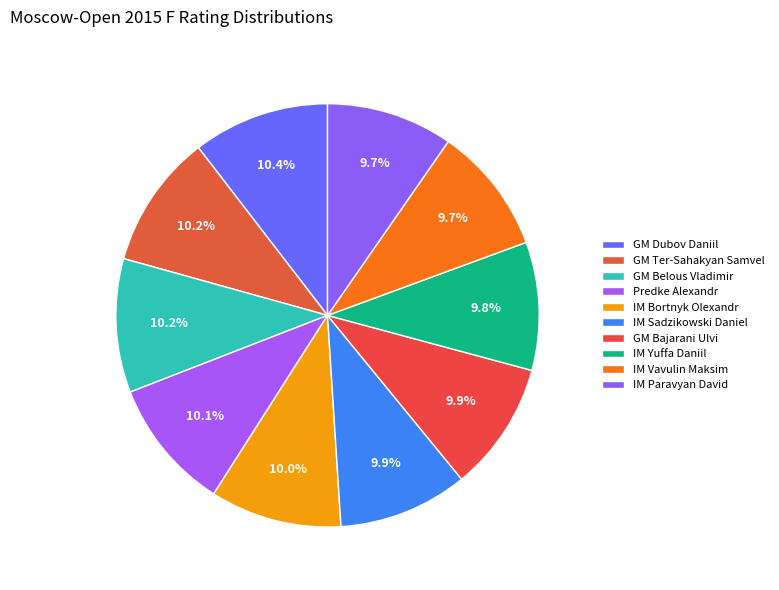

How many slices are in this pie chart?

10